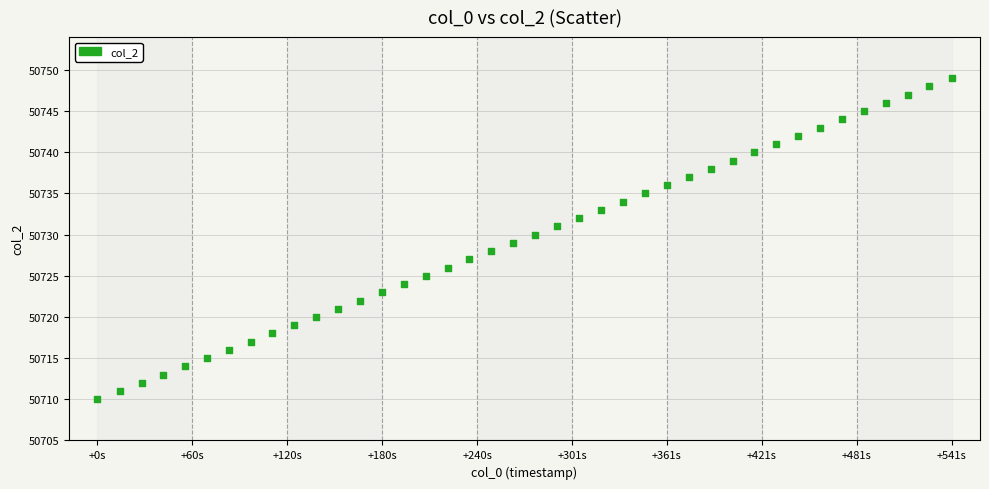

What is the range of Y values (max minus min)?

39